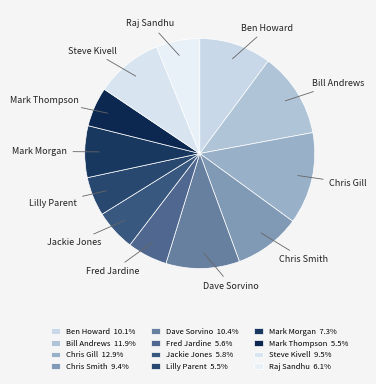

Approximately how many times larger is the value at Bill Andrews compared to Fred Jardine?

2.1